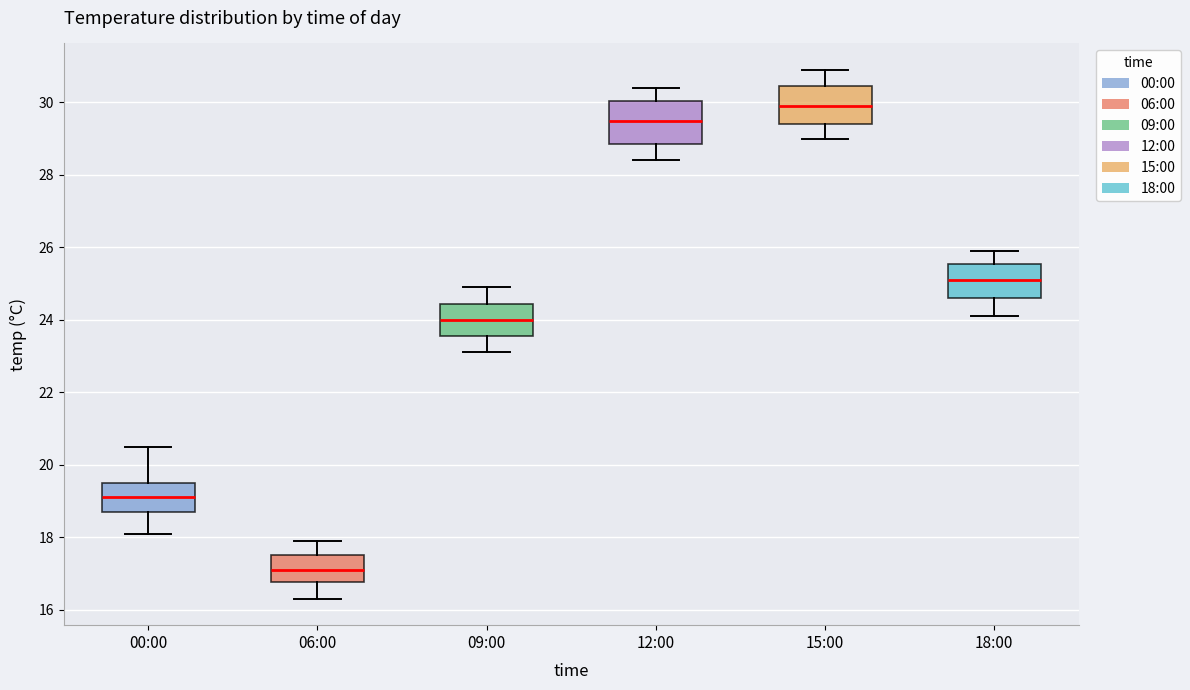

Reading left to right, transcribe this box plot: for each box, give where its median line is, the range the box spans, and where its two whiskers end, as read against the y-axis. The values are not printed on the chart, so give them approximately, as read against the axis.

00:00: median 19.2, box 18.8 to 19.6, whiskers 18.2 to 20.6
06:00: median 17.2, box 16.8 to 17.6, whiskers 16.4 to 18.0
09:00: median 24.0, box 23.6 to 24.4, whiskers 23.2 to 25.0
12:00: median 29.6, box 28.8 to 30.0, whiskers 28.4 to 30.4
15:00: median 30.0, box 29.4 to 30.4, whiskers 29.0 to 31.0
18:00: median 25.2, box 24.6 to 25.6, whiskers 24.2 to 26.0